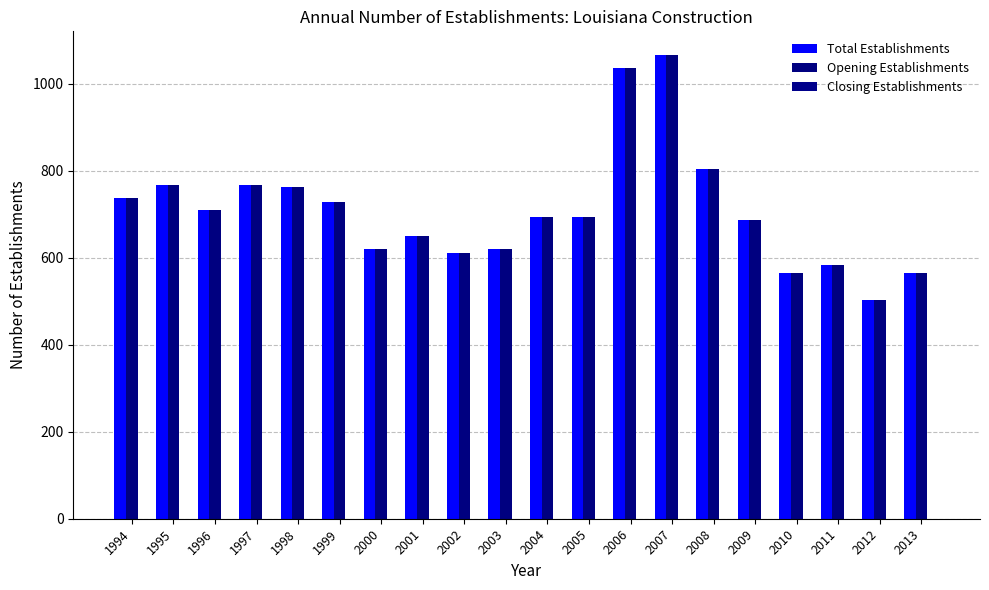

Count the number of data series in this chart.

2